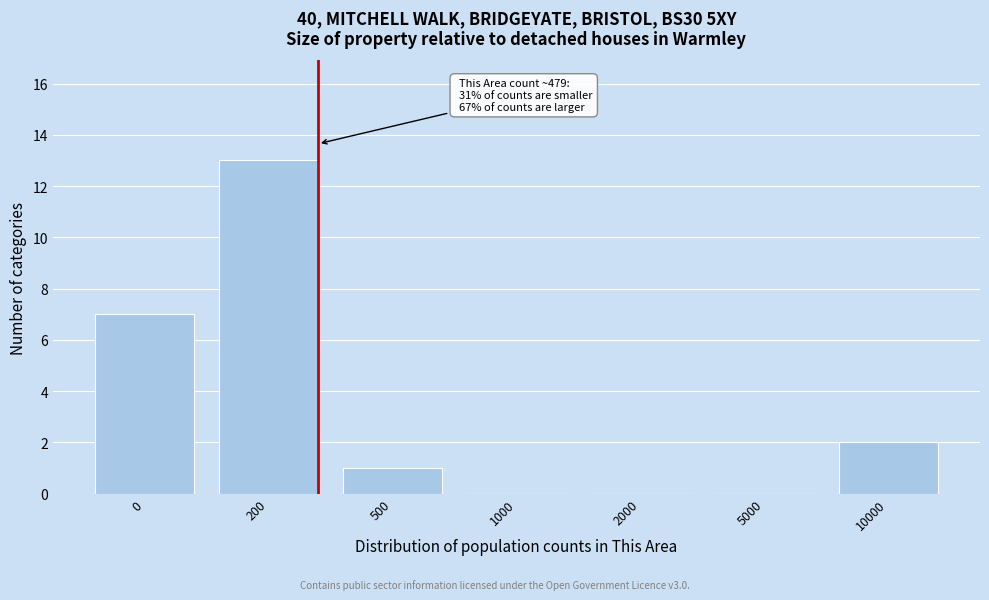

Reading left to right, extract all data points from this chart.

0=7	200=13	500=1	1000=0	2000=0	5000=0	10000=2